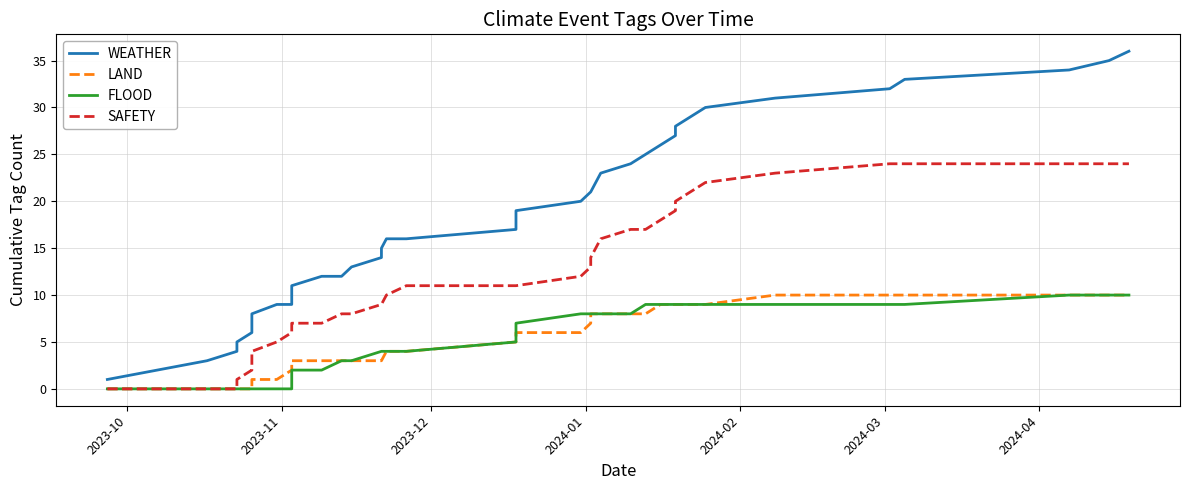

True or false: SAFETY and FLOOD cross at least once.

False